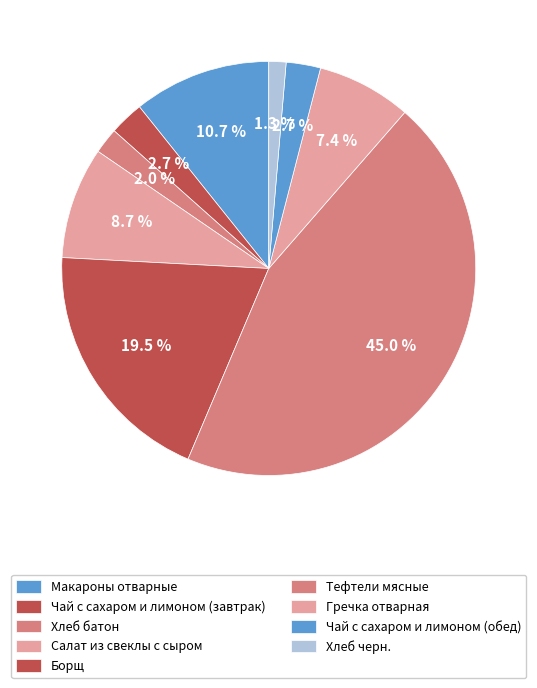

Is it true that Салат из свеклы с сыром is 16% of the pie?

False